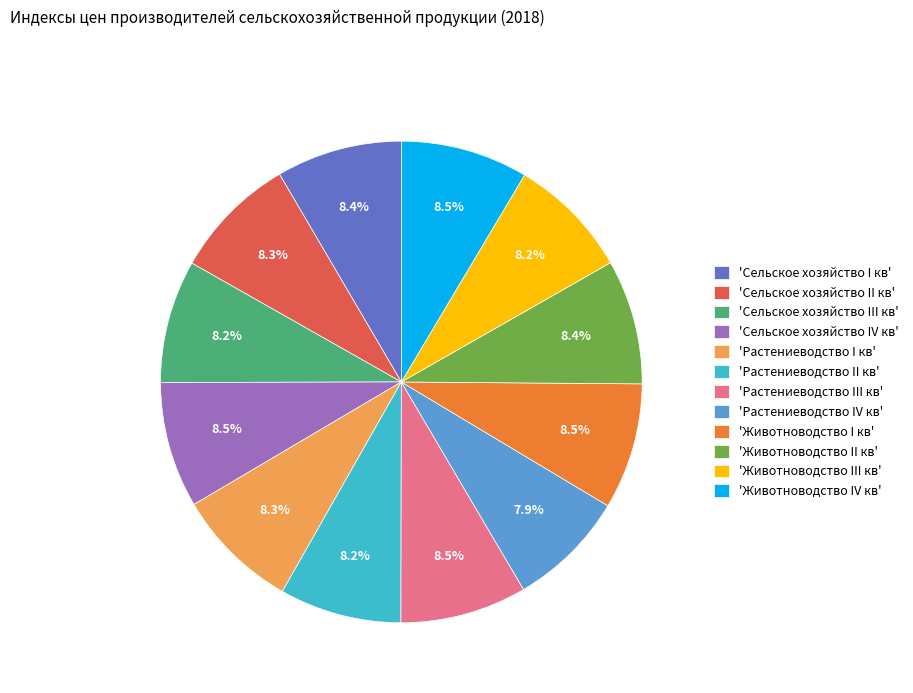

Approximately how many times larger is the value at 'Животноводство I кв' compared to 'Сельское хозяйство IV кв'?

1.0